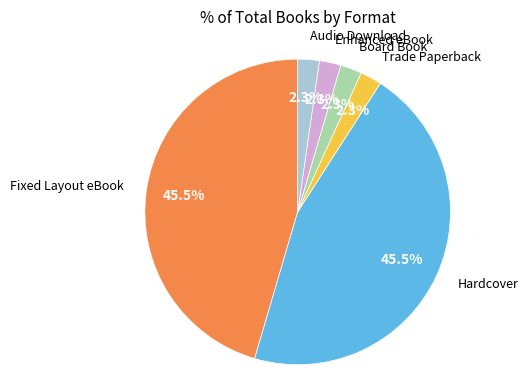

Does any single category account for the majority?

No